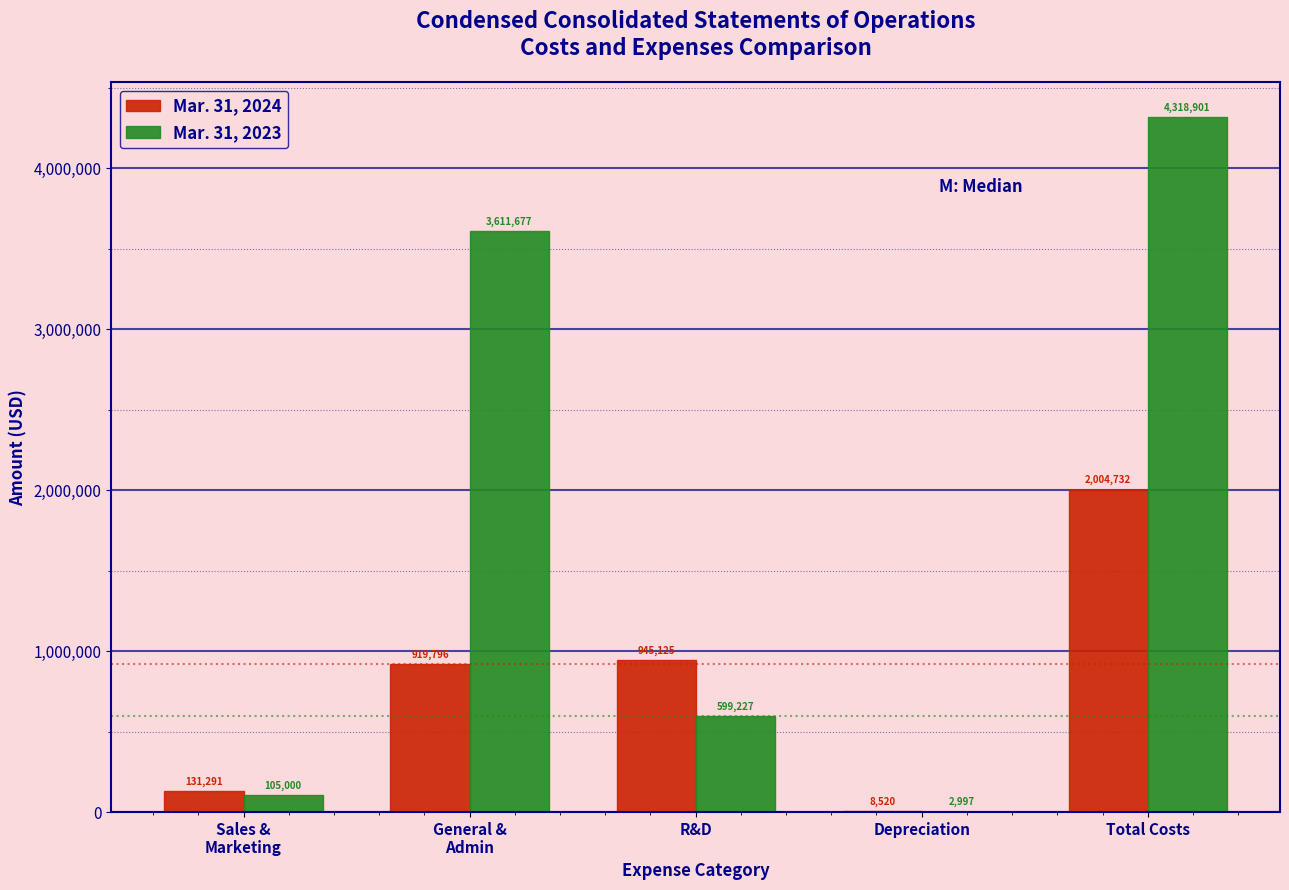

What value does the Mar. 31, 2023 series have at R&D, to the nearest 50?

599250